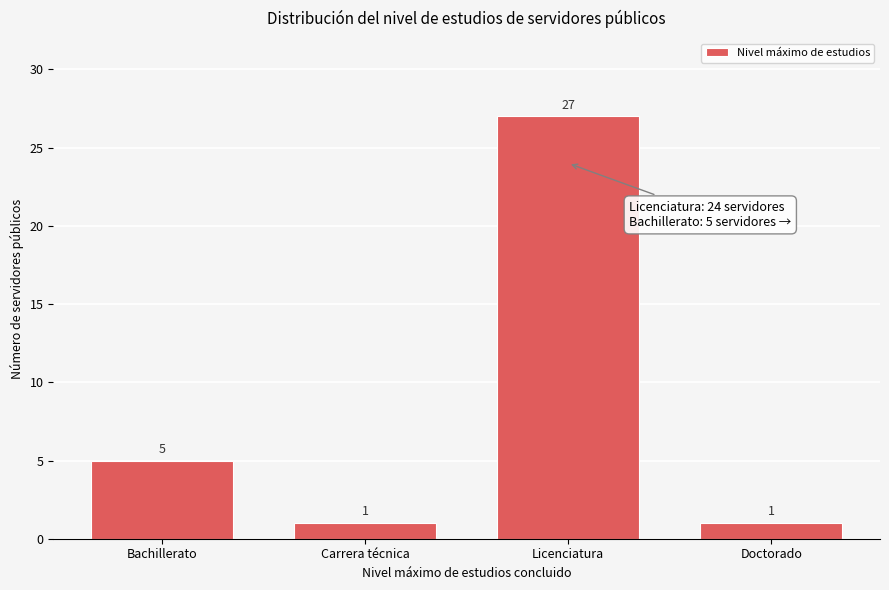

Reading left to right, list all the values displayed in this chart.

Bachillerato=5	Carrera técnica=1	Licenciatura=27	Doctorado=1